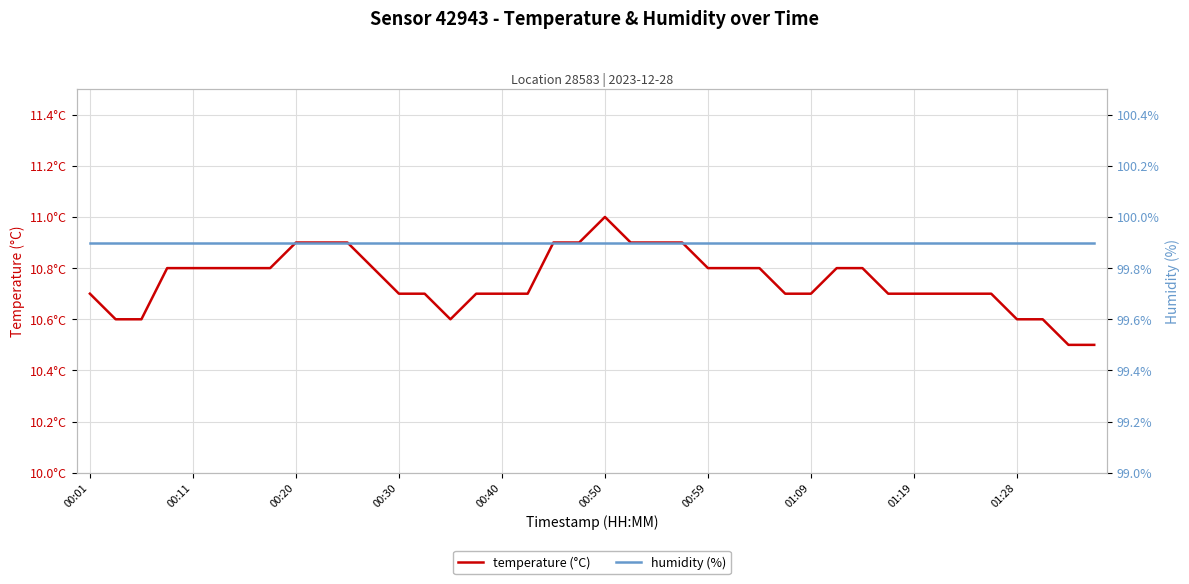

The humidity (%) series shows 99.9 at 27. True or false?

True